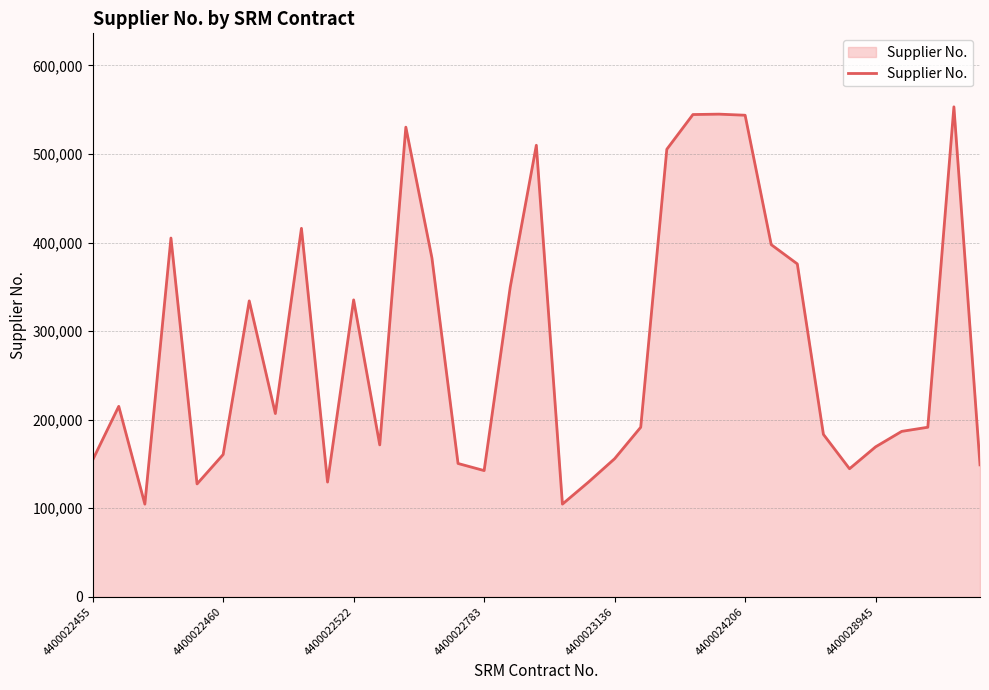

What is the difference between the maximum and minimum values?

448643